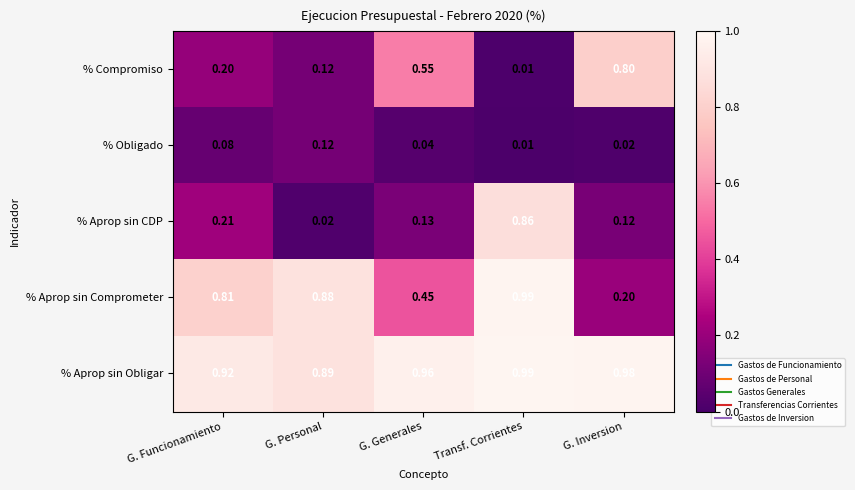

What is the total value across all series at G. Generales?

2.1